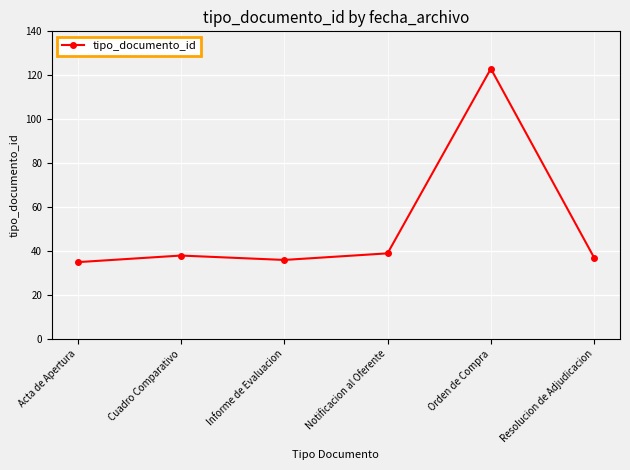

What is the smallest value displayed?

35